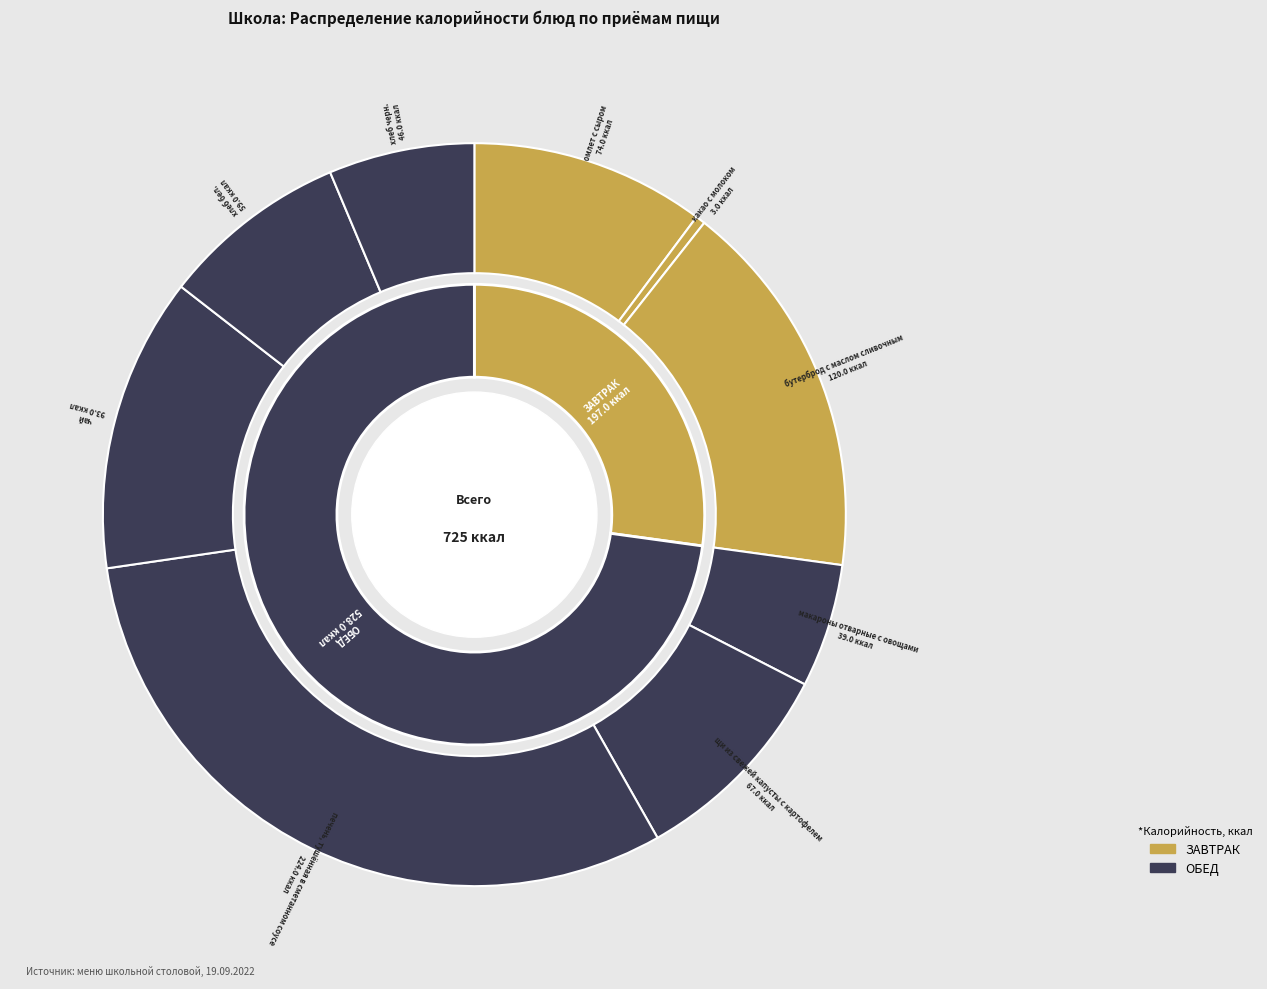

Does any single category account for the majority?

No